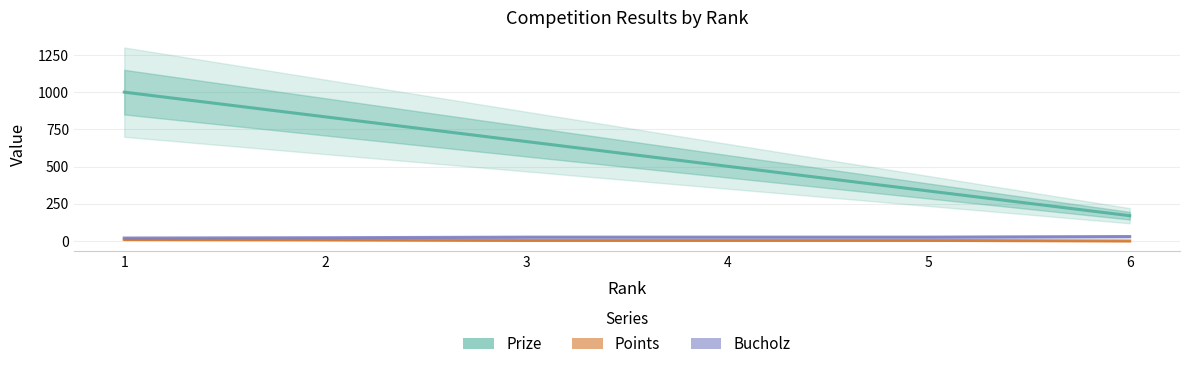

Is the value of Bucholz at 1 greater than the value of Points at 1?

Yes